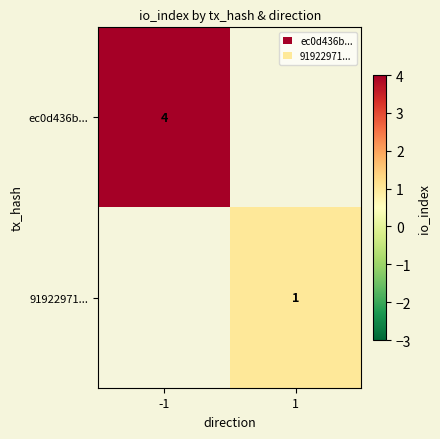

At how many categories does at least one series exceed 3?

1